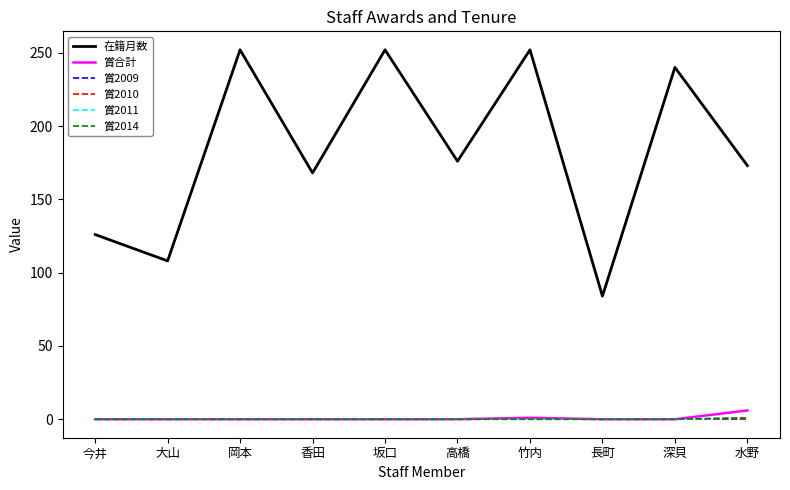

True or false: 賞2010 and 賞2014 intersect in this chart.

False